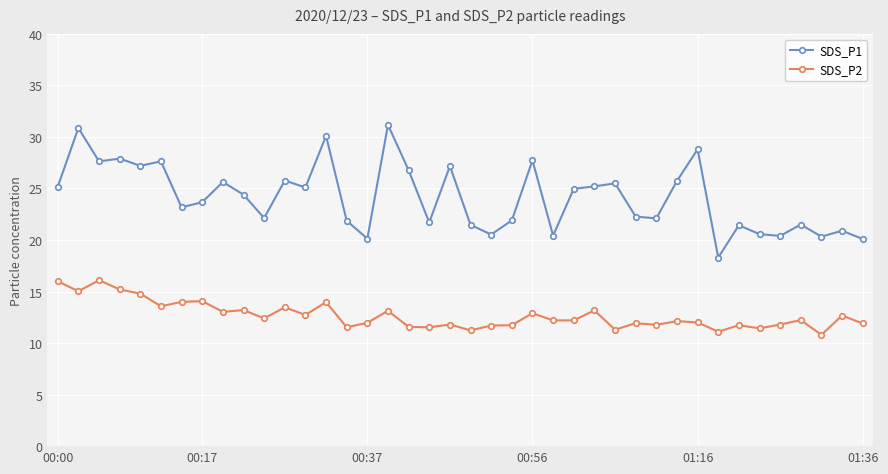

What is the value of the SDS_P1 point at the 35th from the left?

20.6